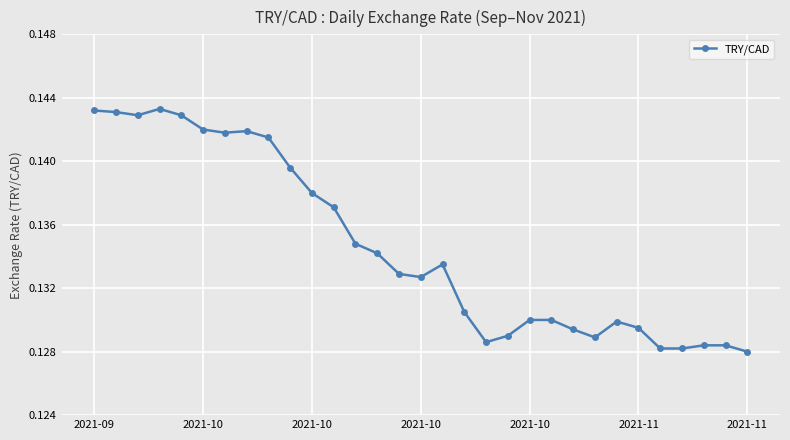

True or false: there are more than 0 points higher than both neighbors.

True